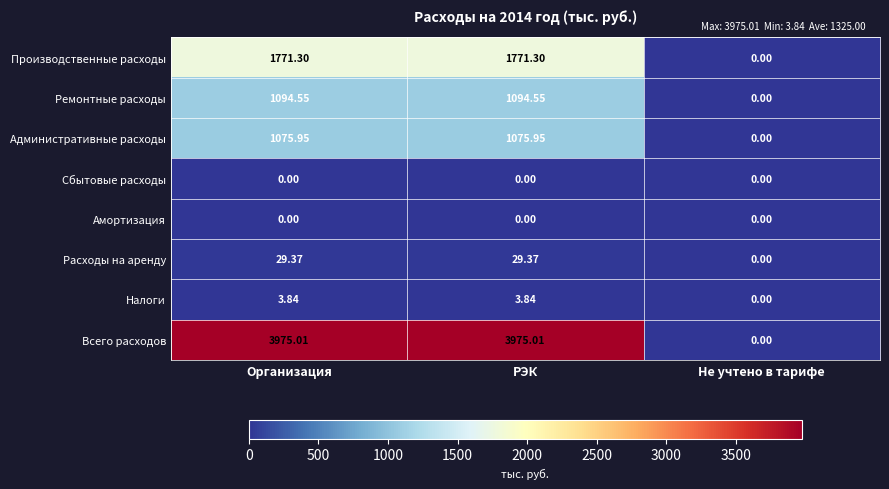

At how many categories does at least one series exceed 647?

2